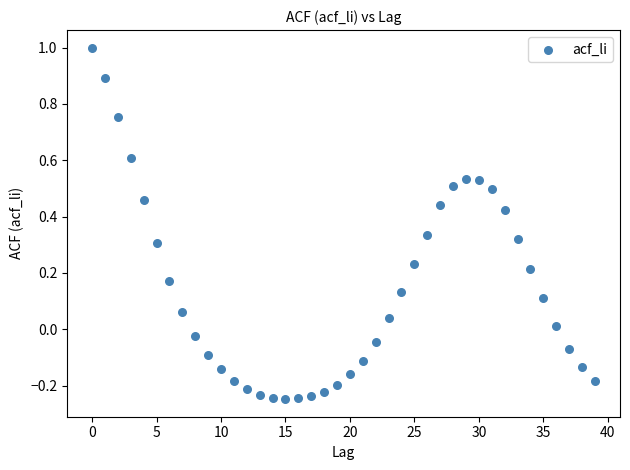

What is the range of Y values (max minus min)?

1.2